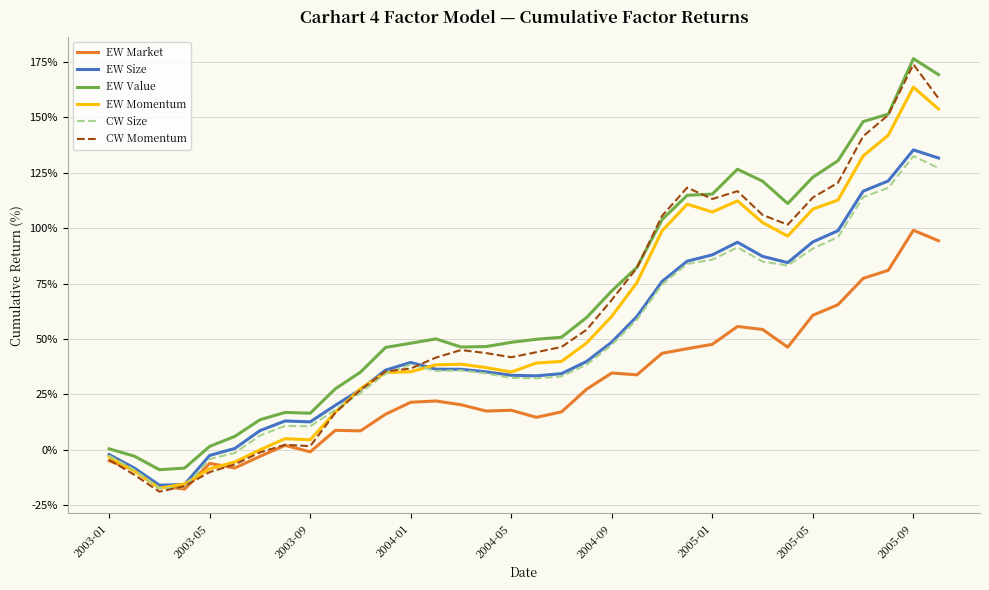

What is the lowest value of the EW Momentum series?

-17.3